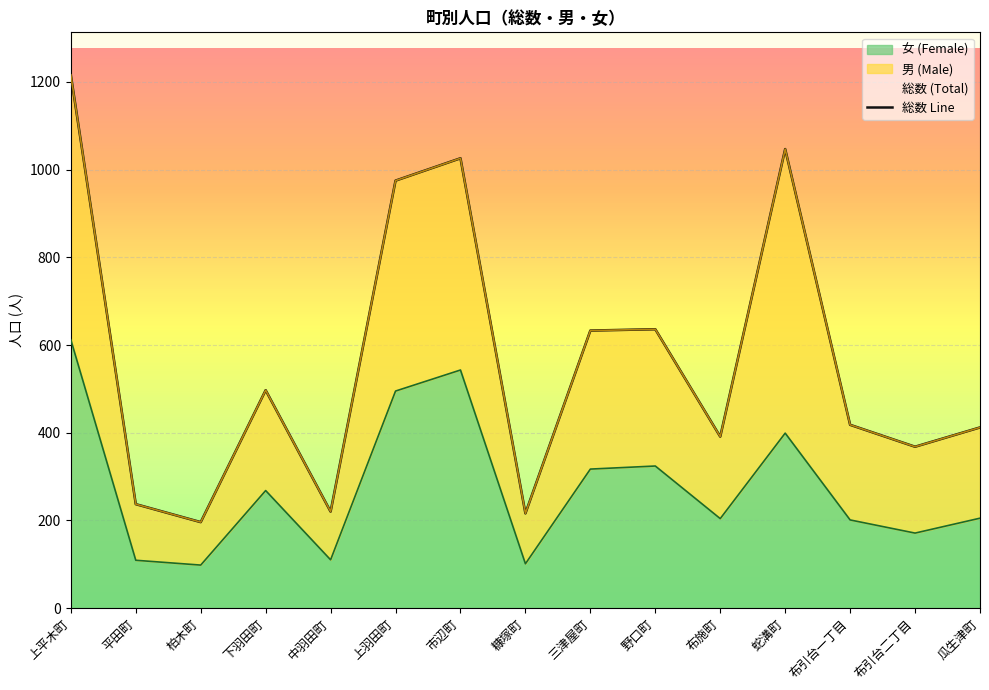

What is the value of the 12th point from the left?

1047